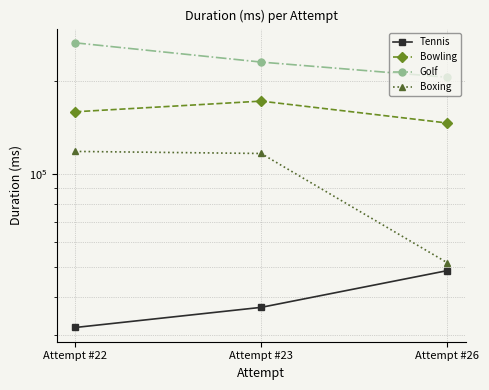

Rank the series at Attempt #26 from lowest to highest value.

Tennis, Boxing, Bowling, Golf